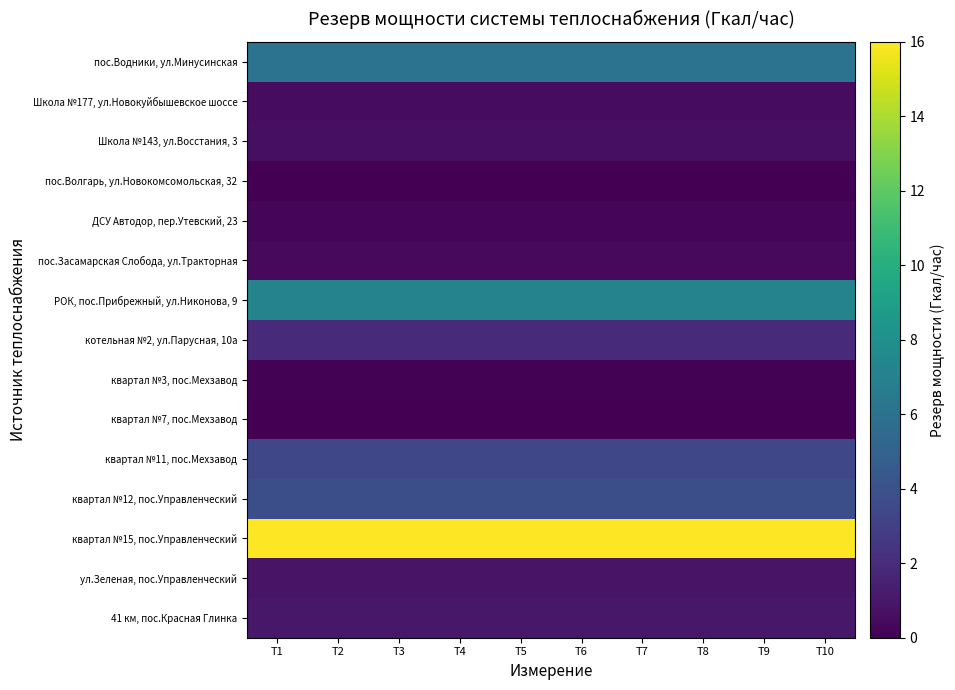

Between T4 and T7, which series saw the biggest shift?

пос.Водники, ул.Минусинская